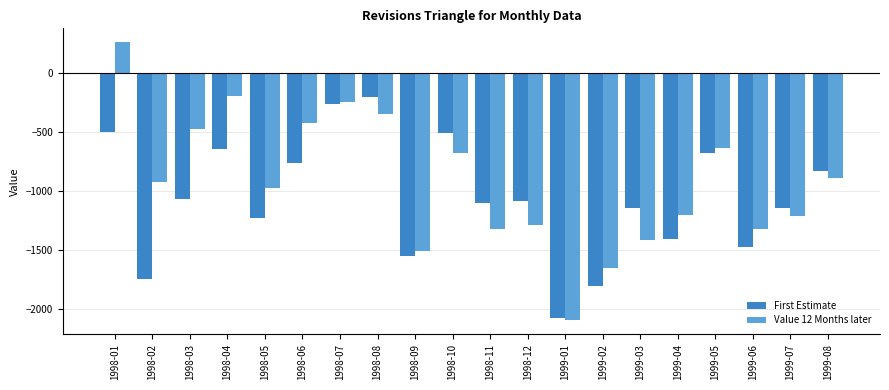

What is the lowest value of the Value 12 Months later series?

-2094